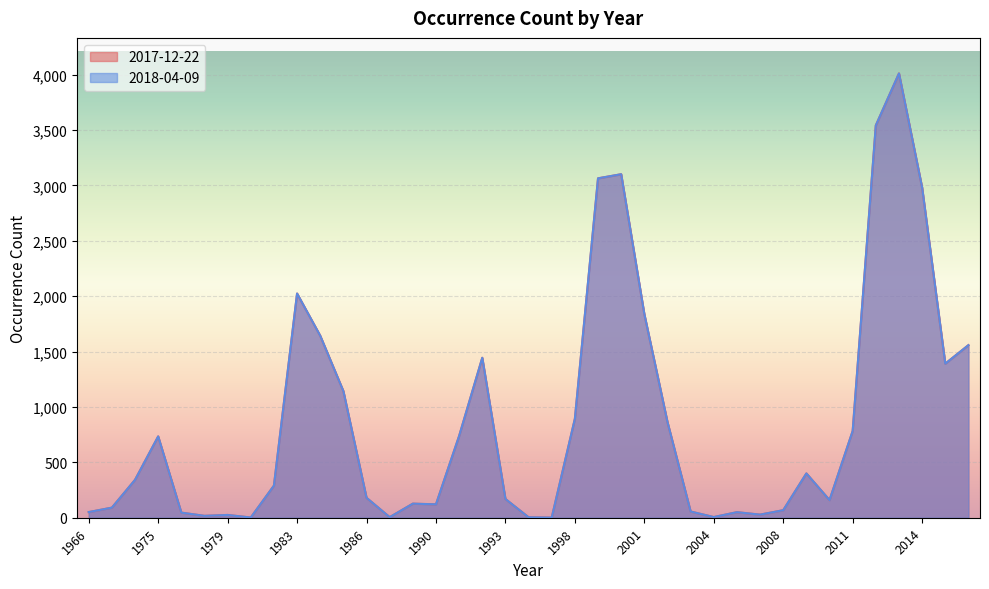

What is the maximum value shown in the chart?

4011